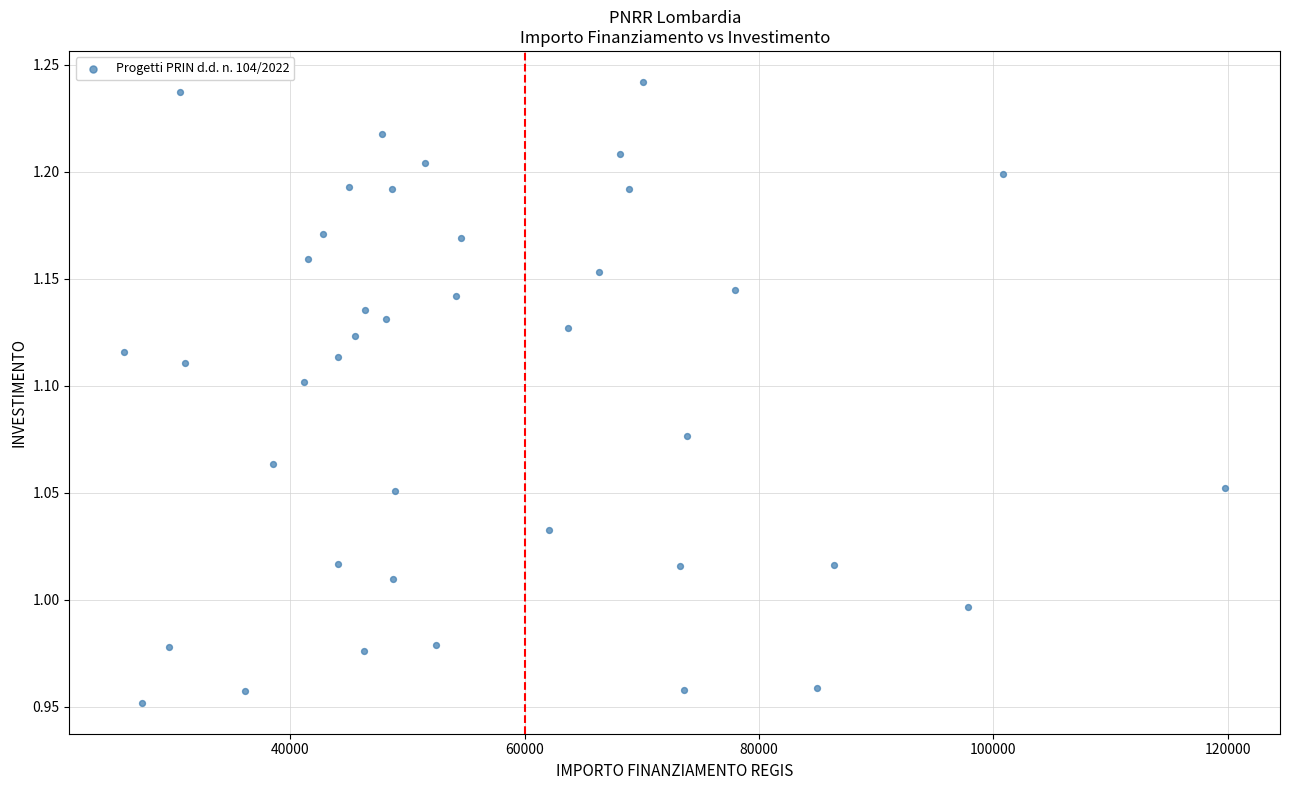

What is the range of Y values (max minus min)?

0.3